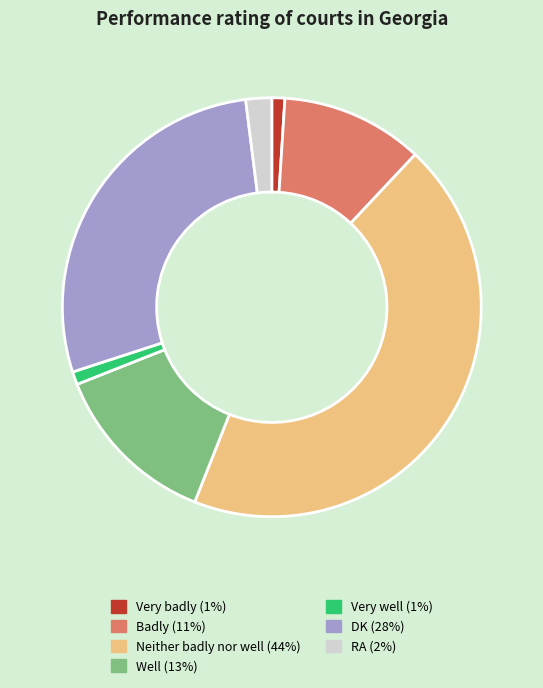

Is Badly the majority of the pie?

No